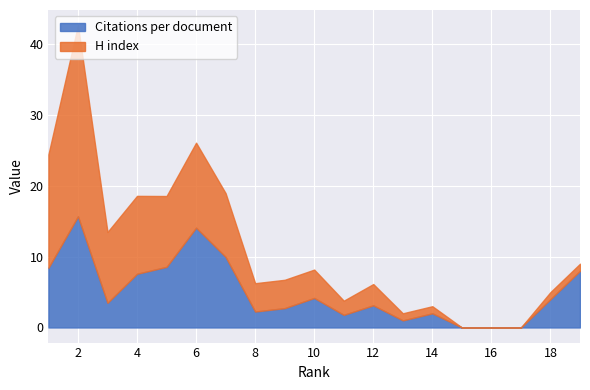

What is the sum of the values at 5 and 15?

8.6